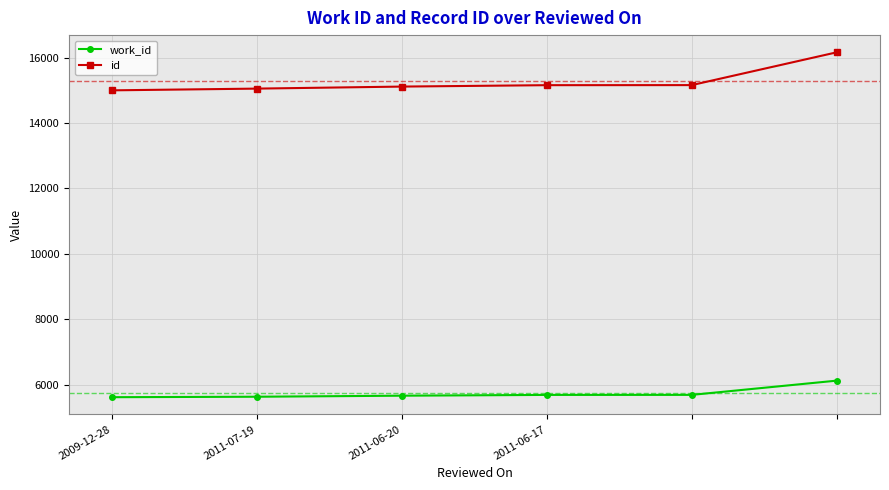

At how many categories does at least one series exceed 13040?

6